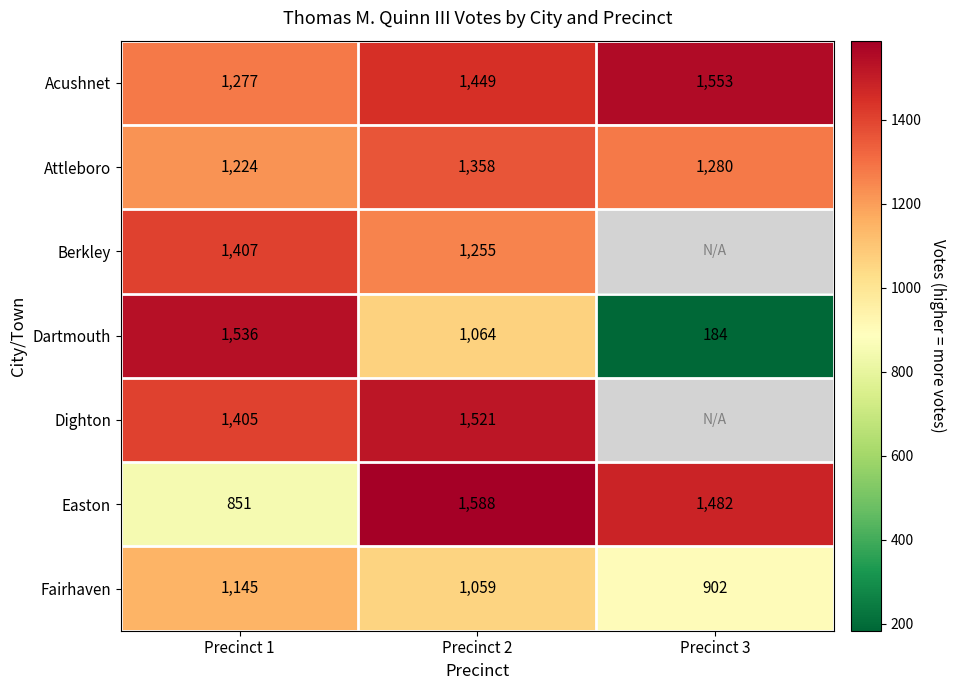

At which category is the sum across all series the highest?

Precinct 2